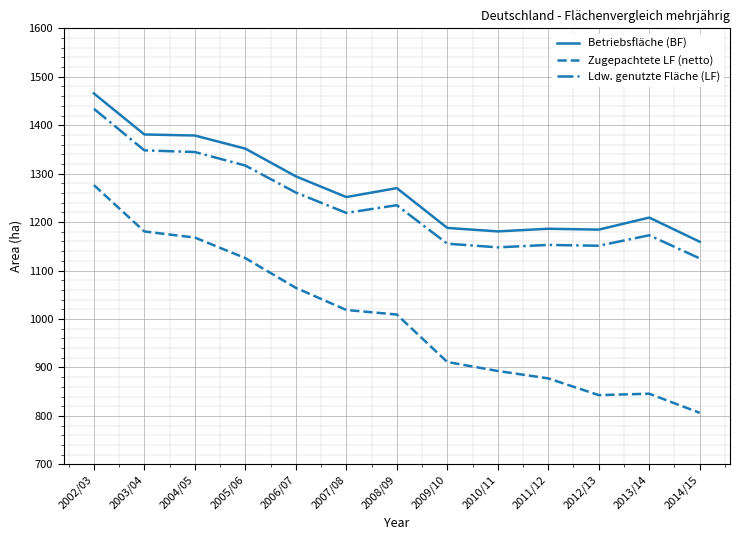

What is the sum of all Zugepachtete LF (netto) values?

13019.7